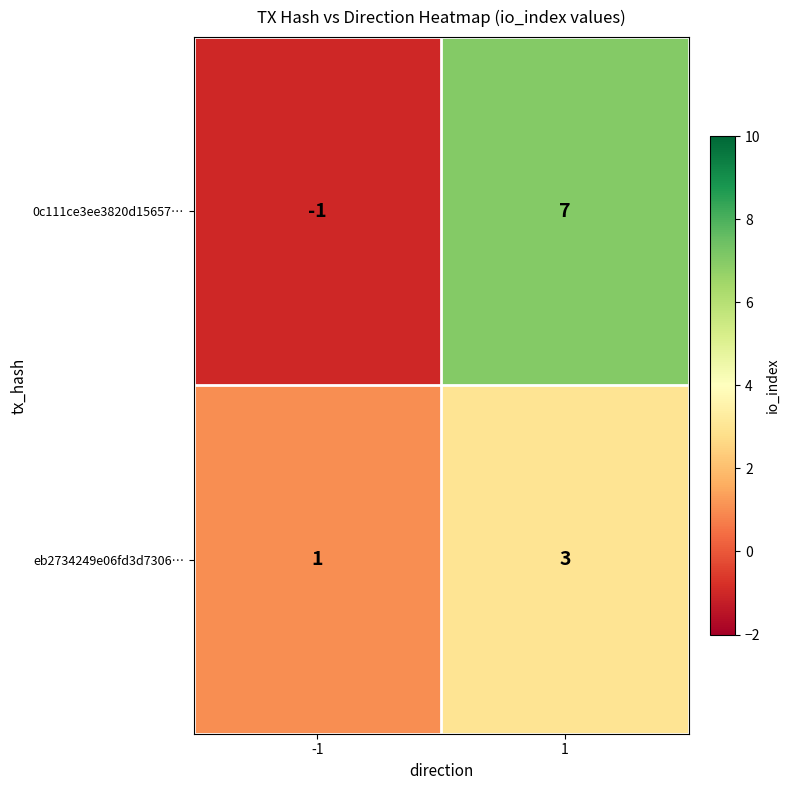

At which category is the sum across all series the highest?

1